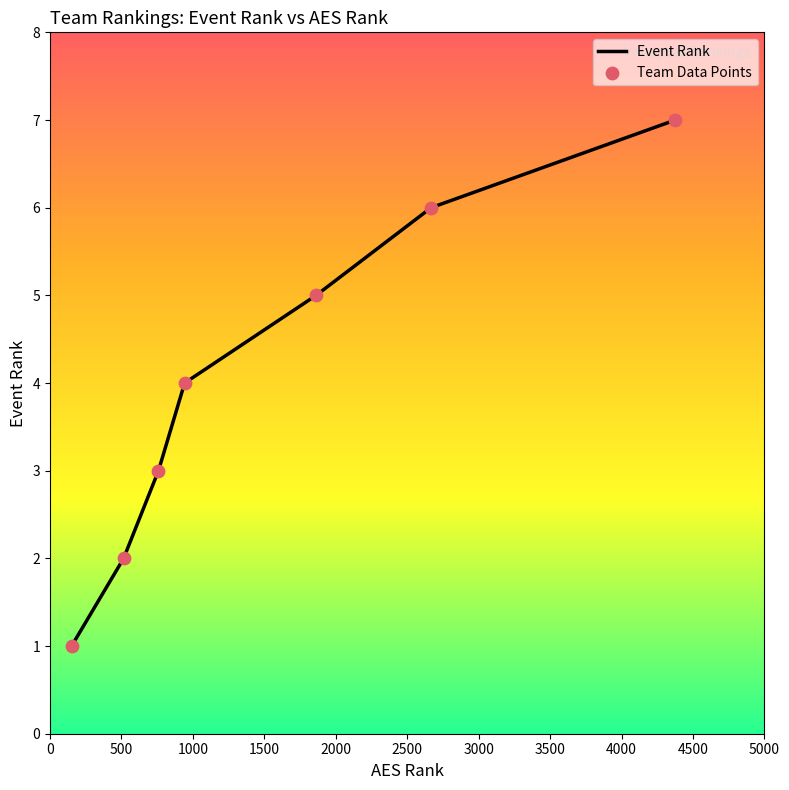

What is the average value?

4